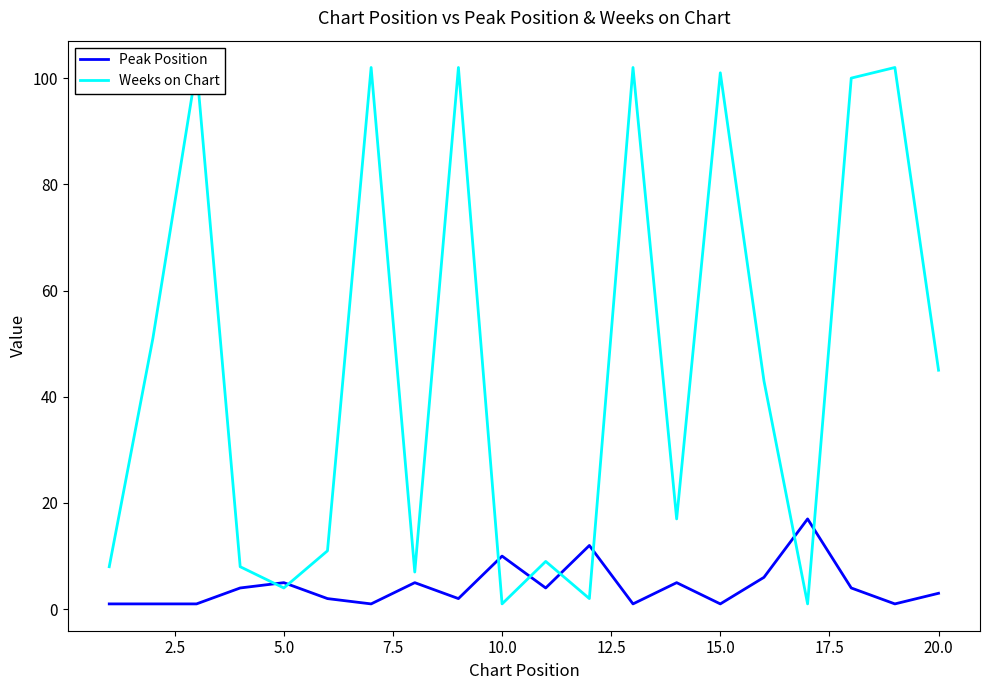

How many data points in Weeks on Chart are less than 43?

10